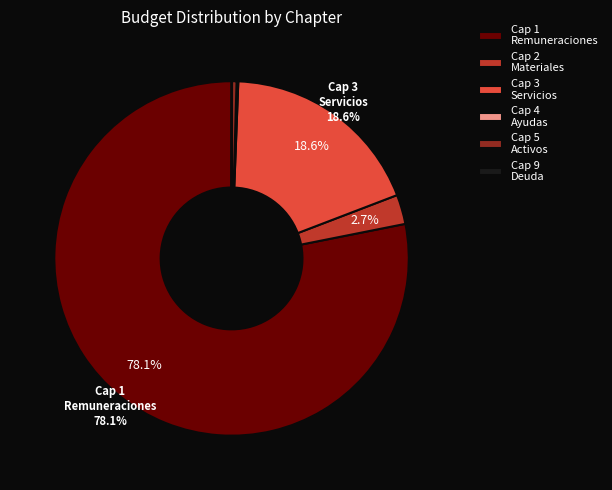

What is the largest slice in the pie chart?

Cap 1 Remuneraciones